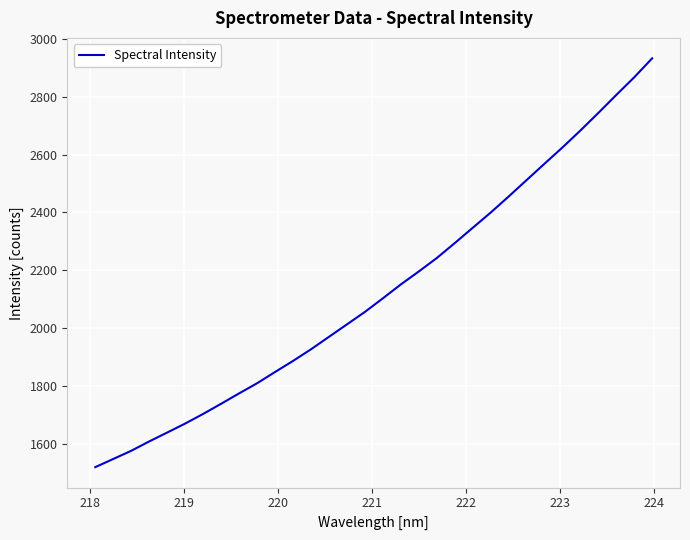

True or false: the data has more than 0 interior local peaks.

False